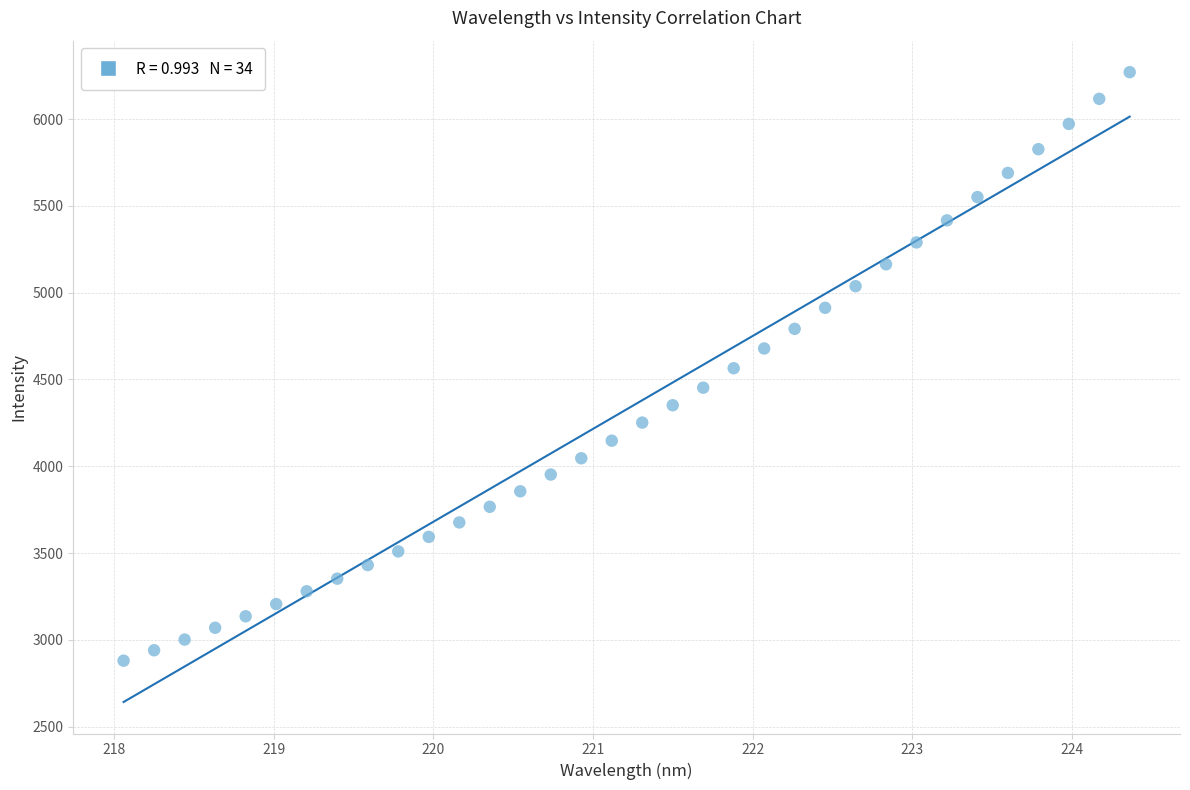

What is the range of X values (max minus min)?

6.3